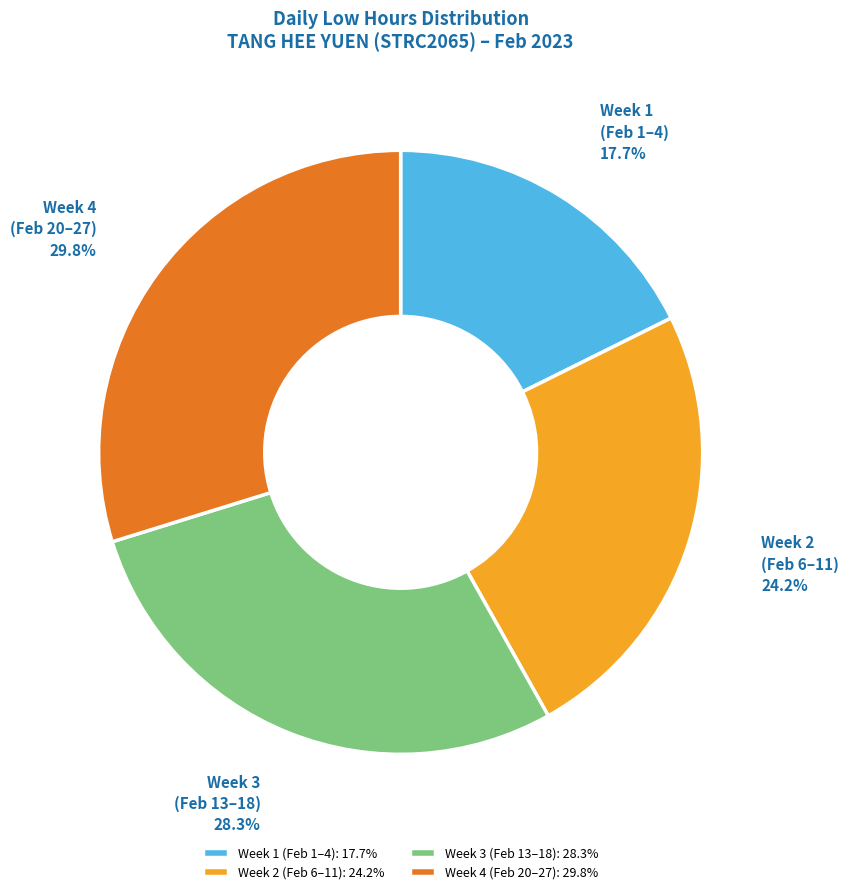

Is there any slice that represents more than half of the pie?

No